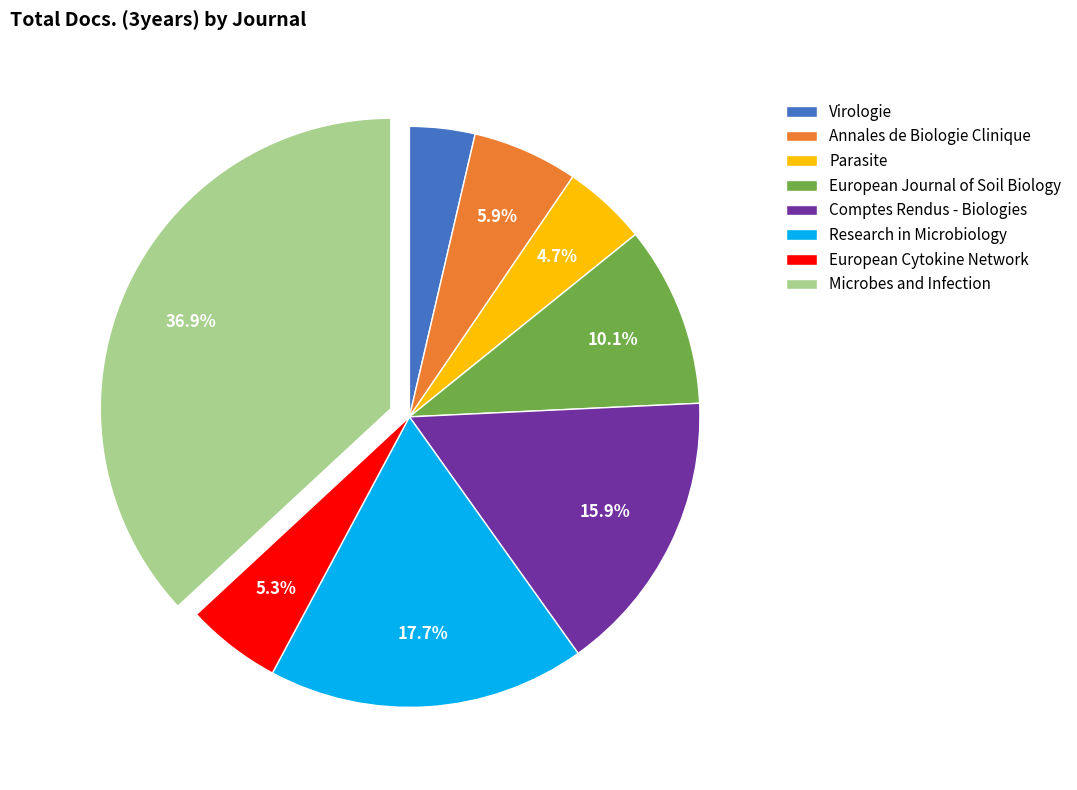

How many segments does this pie chart have?

8